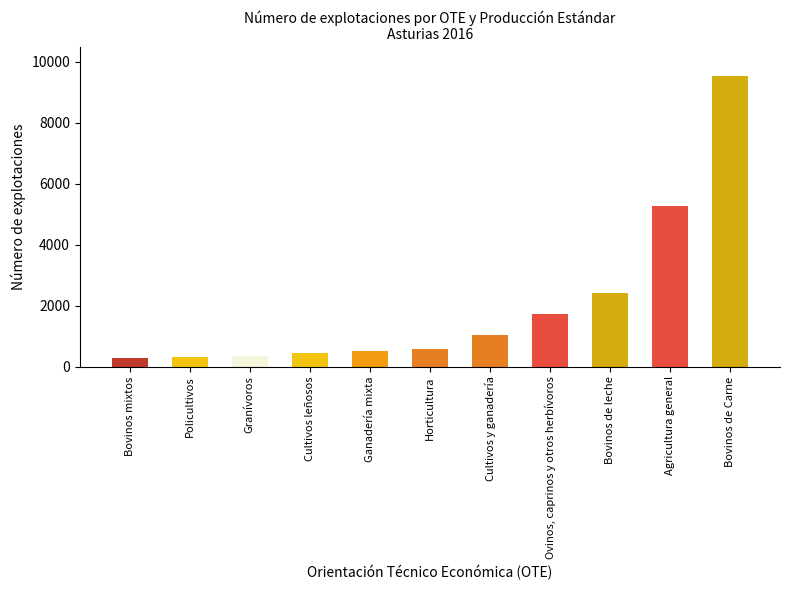

What is the greatest value displayed?

9526